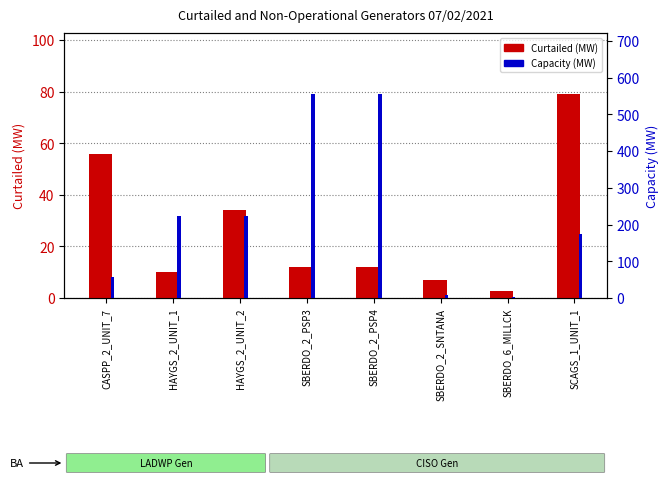

List the series in order of their peak value, lowest first.

Curtailed (MW), Capacity (MW)